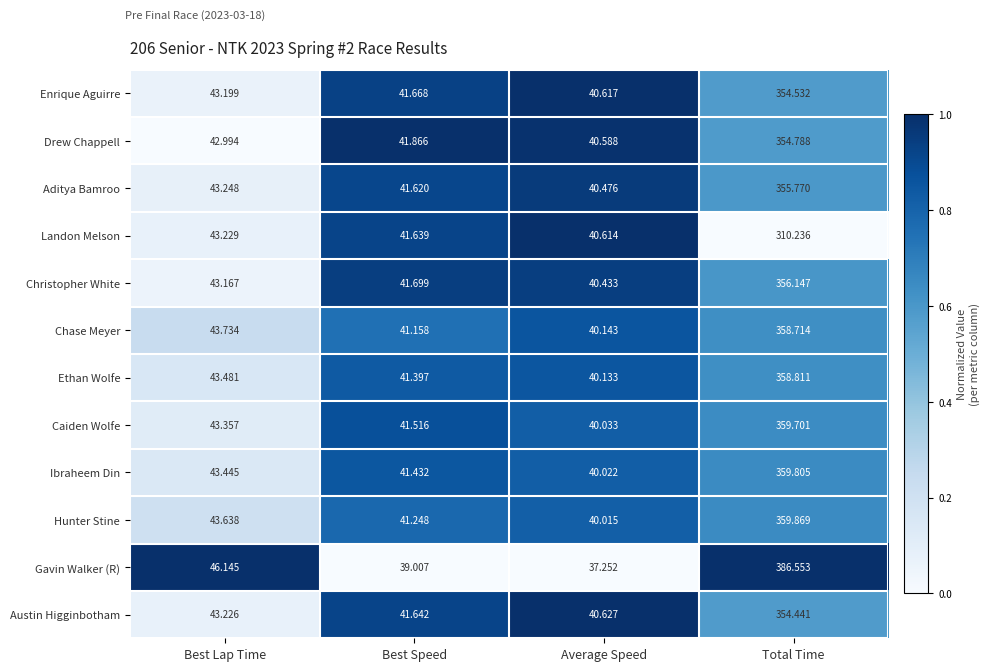

Which category has the lowest value in the Austin Higginbotham series?

Average Speed